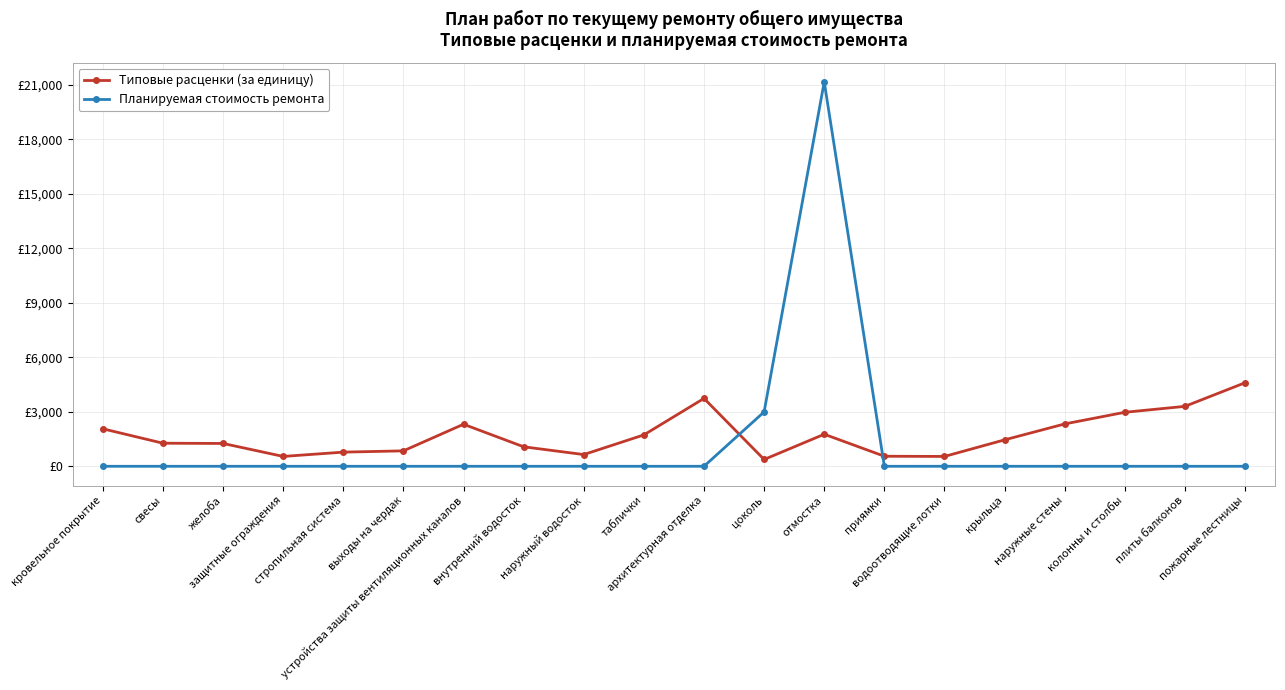

Where does the Типовые расценки (за единицу) series first go above 1454?

кровельное покрытие